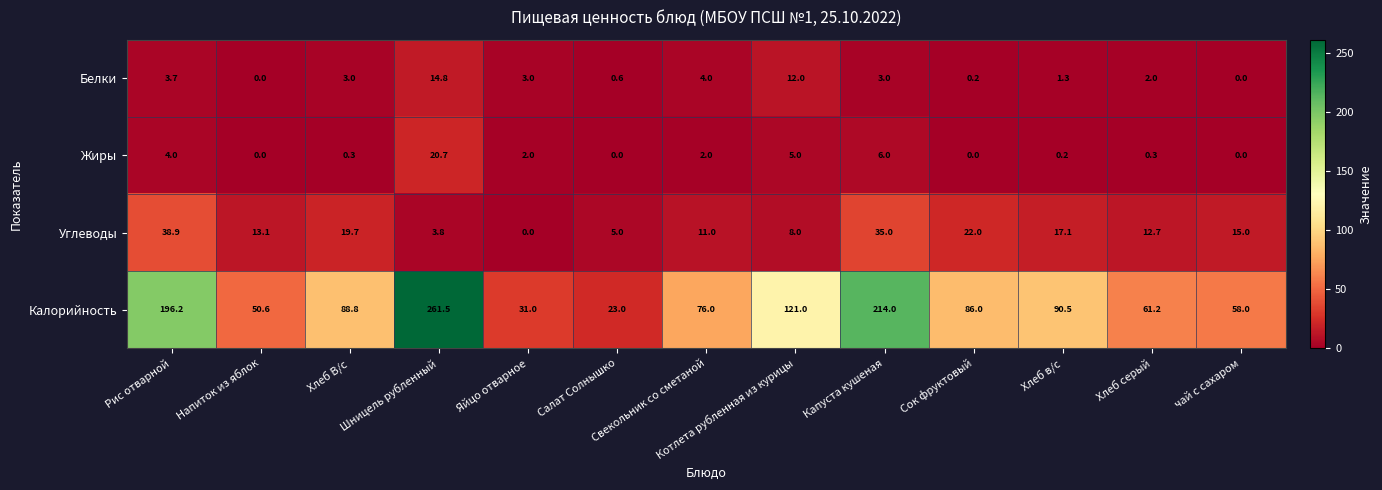

What is the sum of the Белки values at Хлеб В/с and Шницель рубленный?

17.8